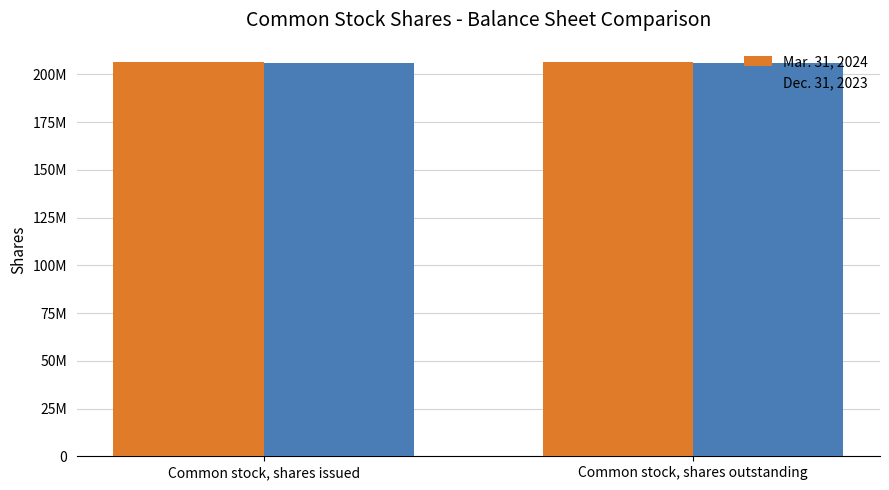

Are the bars grouped side by side (vs. stacked)?

Yes